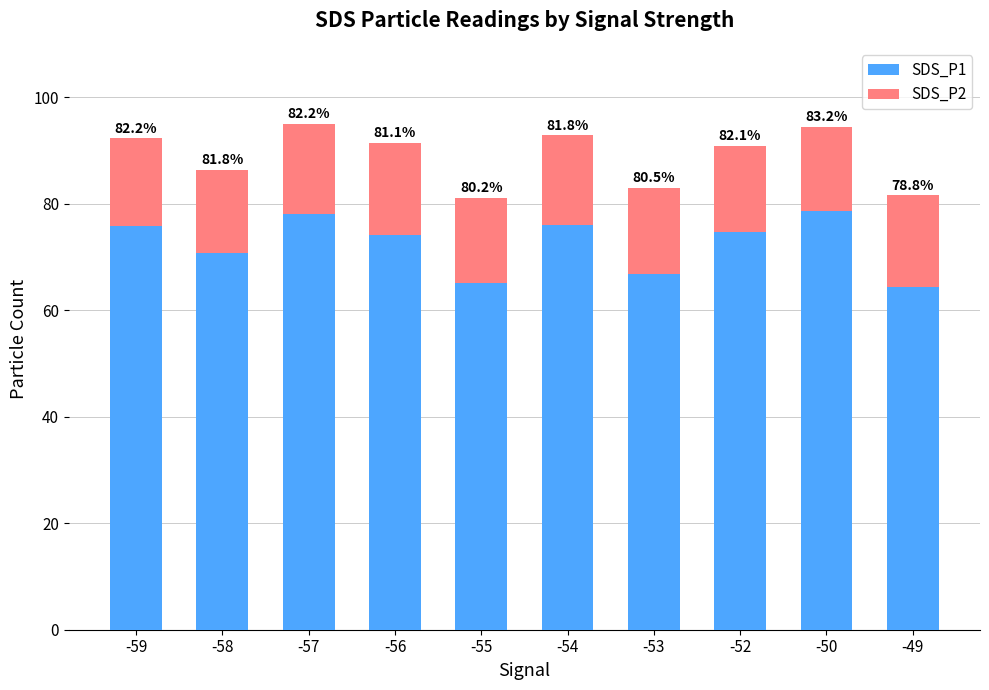

What is the sum of the SDS_P1 values at -57 and -53?

144.8